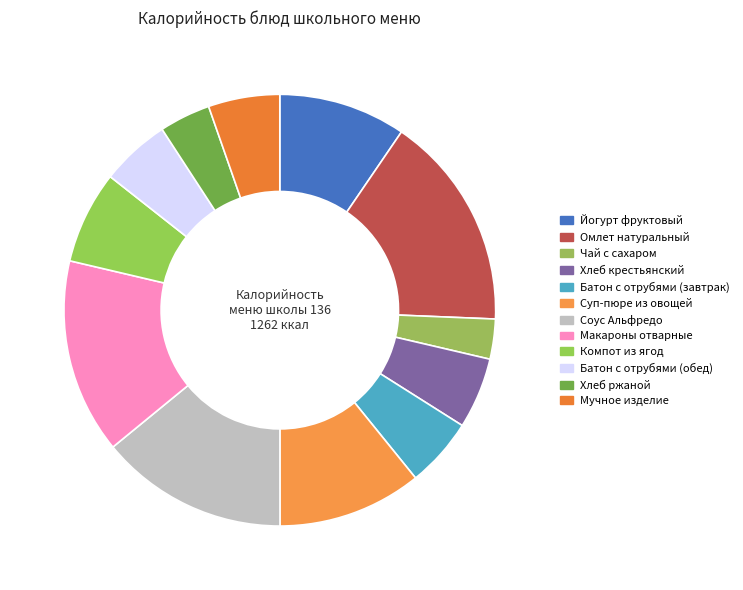

How many slices are in this pie chart?

12